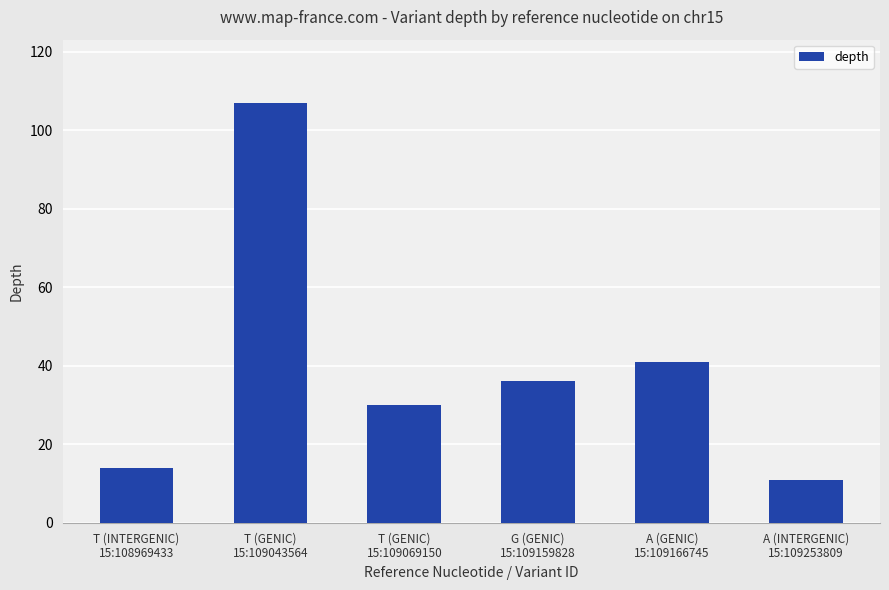

What is the value of the 1st bar from the left?

14